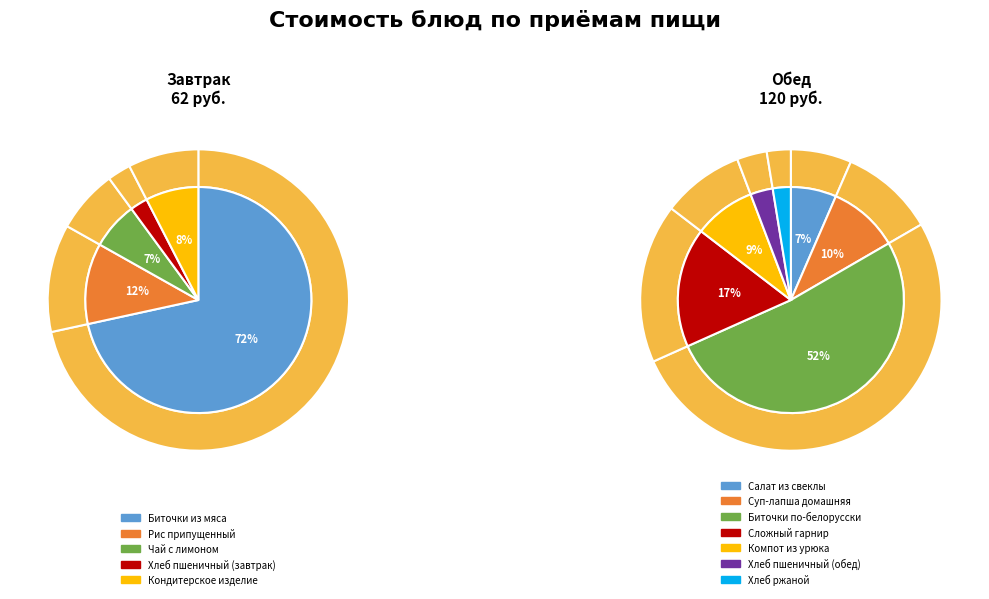

Between Чай с лимоном and Хлеб пшеничный (завтрак), which series saw the biggest shift?

Завтрак